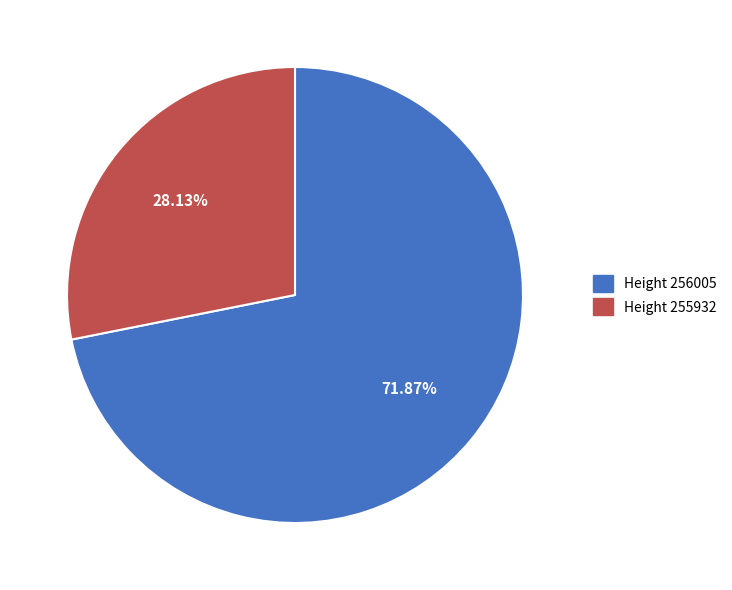

How many slices are in this pie chart?

2